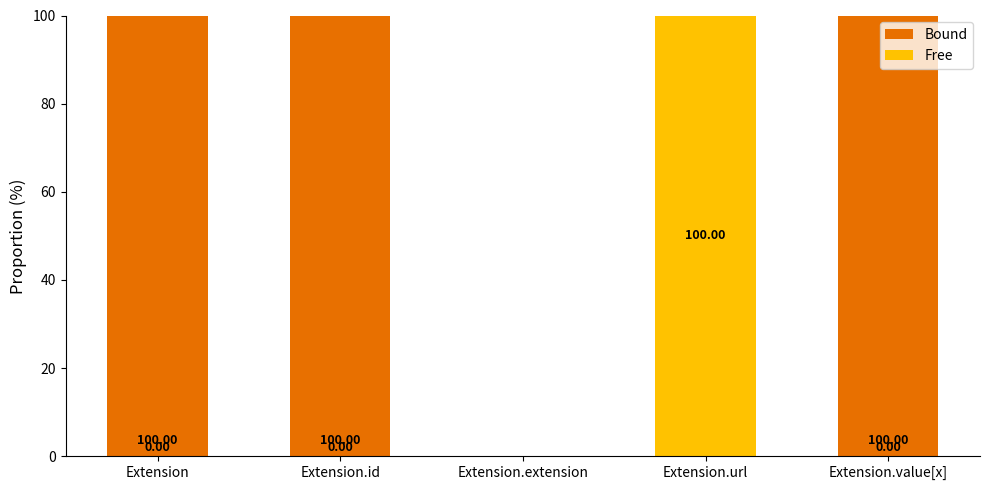

What is the total value across all series at Extension.id?

100